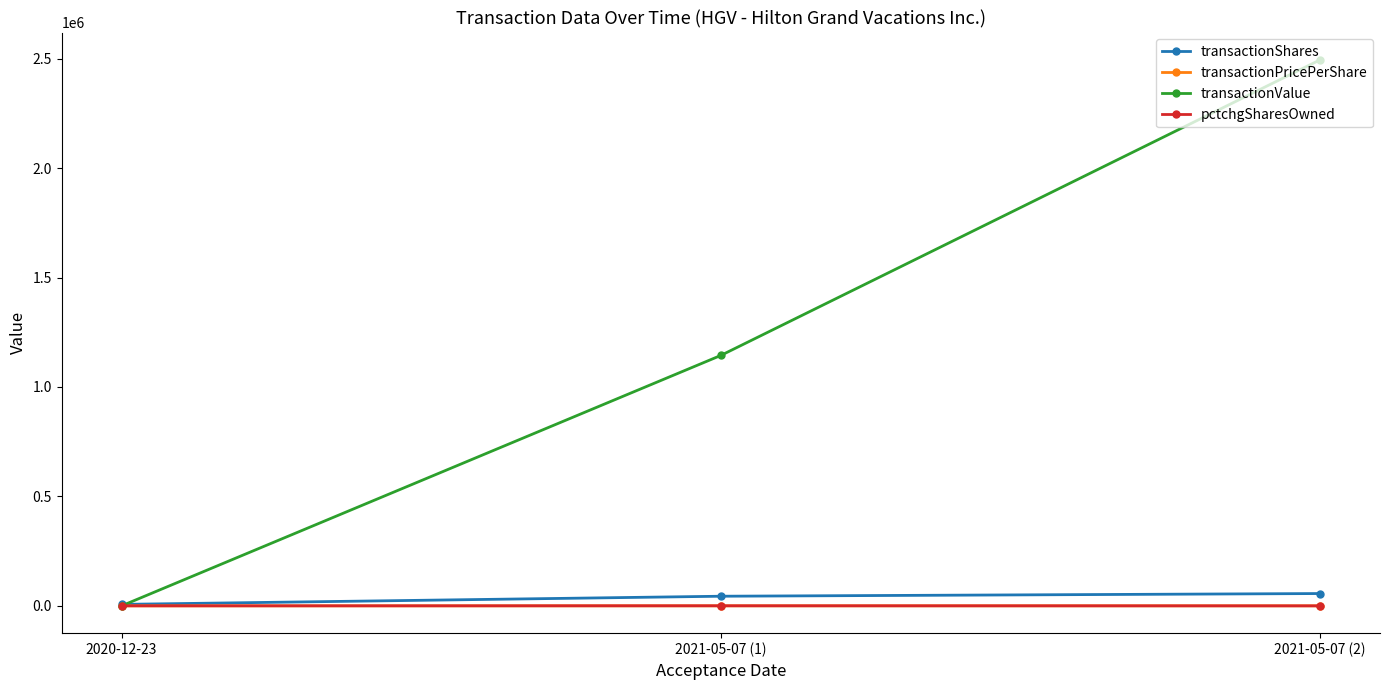

The transactionValue series shows 1779619.0 at 2021-05-07 (1). True or false?

False